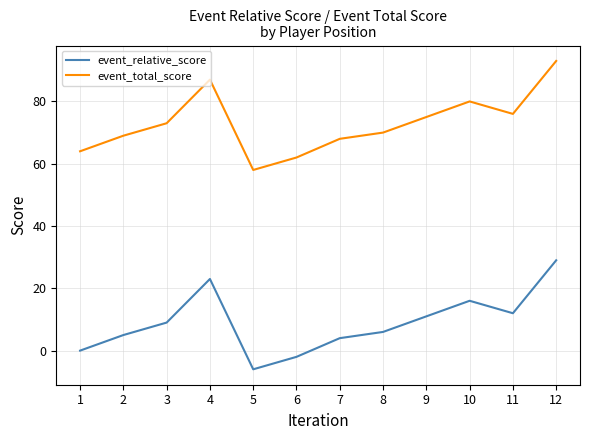

At which category does the chart reach its minimum across all series?

5